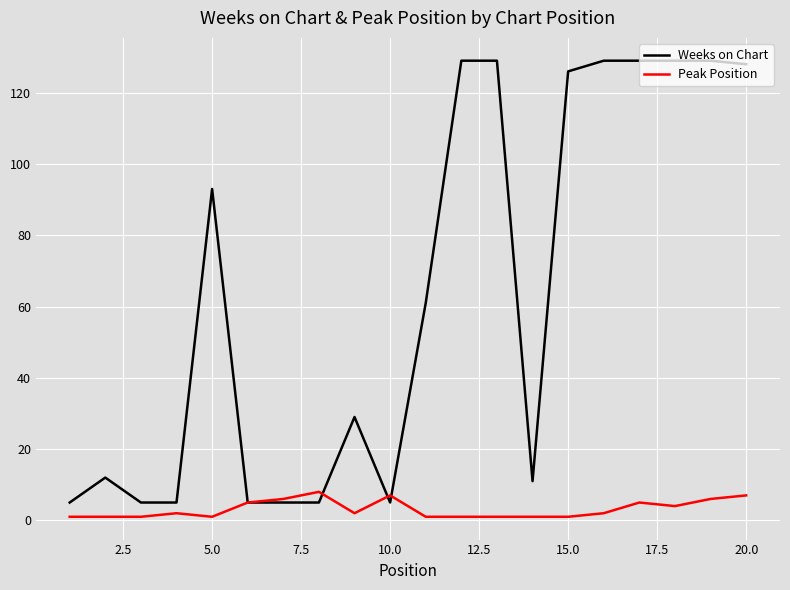

Which series has the largest total across all categories?

Weeks on Chart